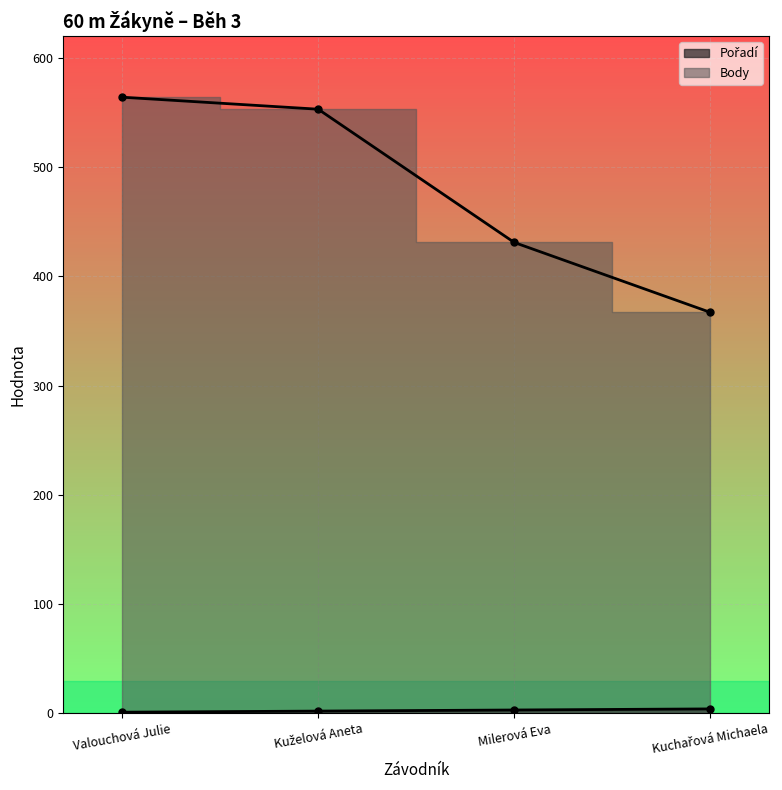

At which label does Body first exceed 553?

Valouchová Julie